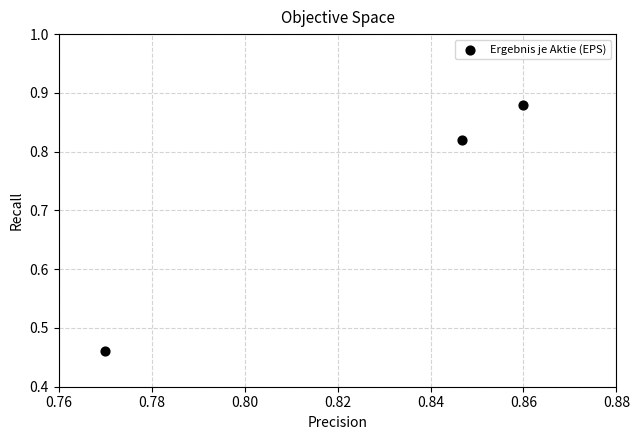

What is the average Y value?

0.7